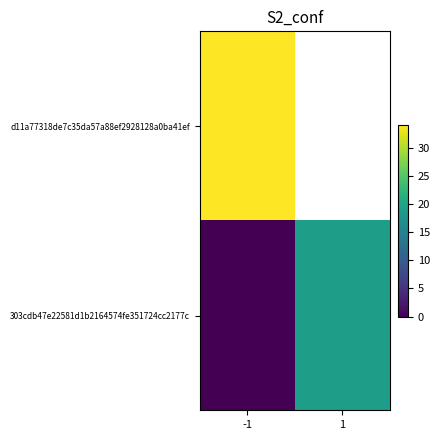

What is the difference between the 303cdb47e22581d1b2164574fe351724cc2177c values at -1 and 1?

19.0